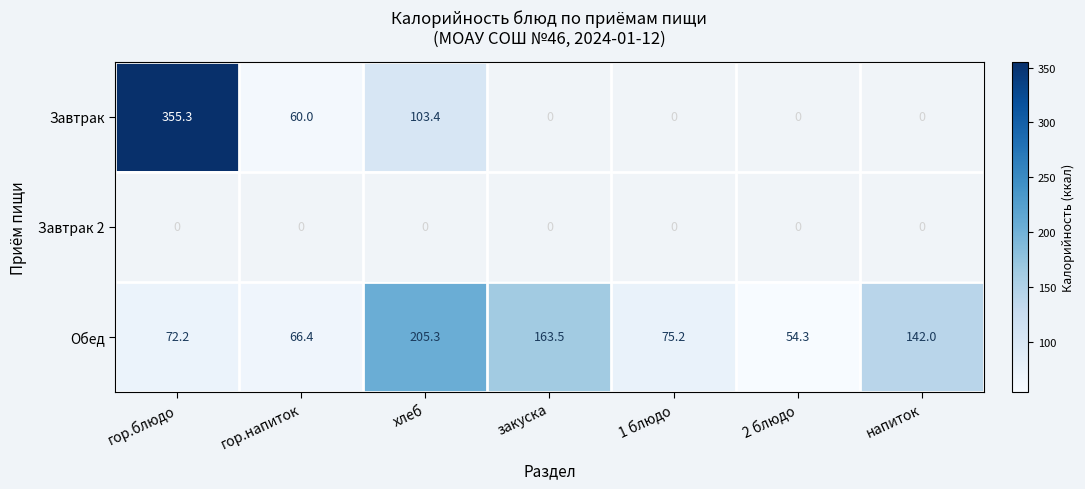

What is the sum of the Завтрак values at хлеб and гор.блюдо?

458.7